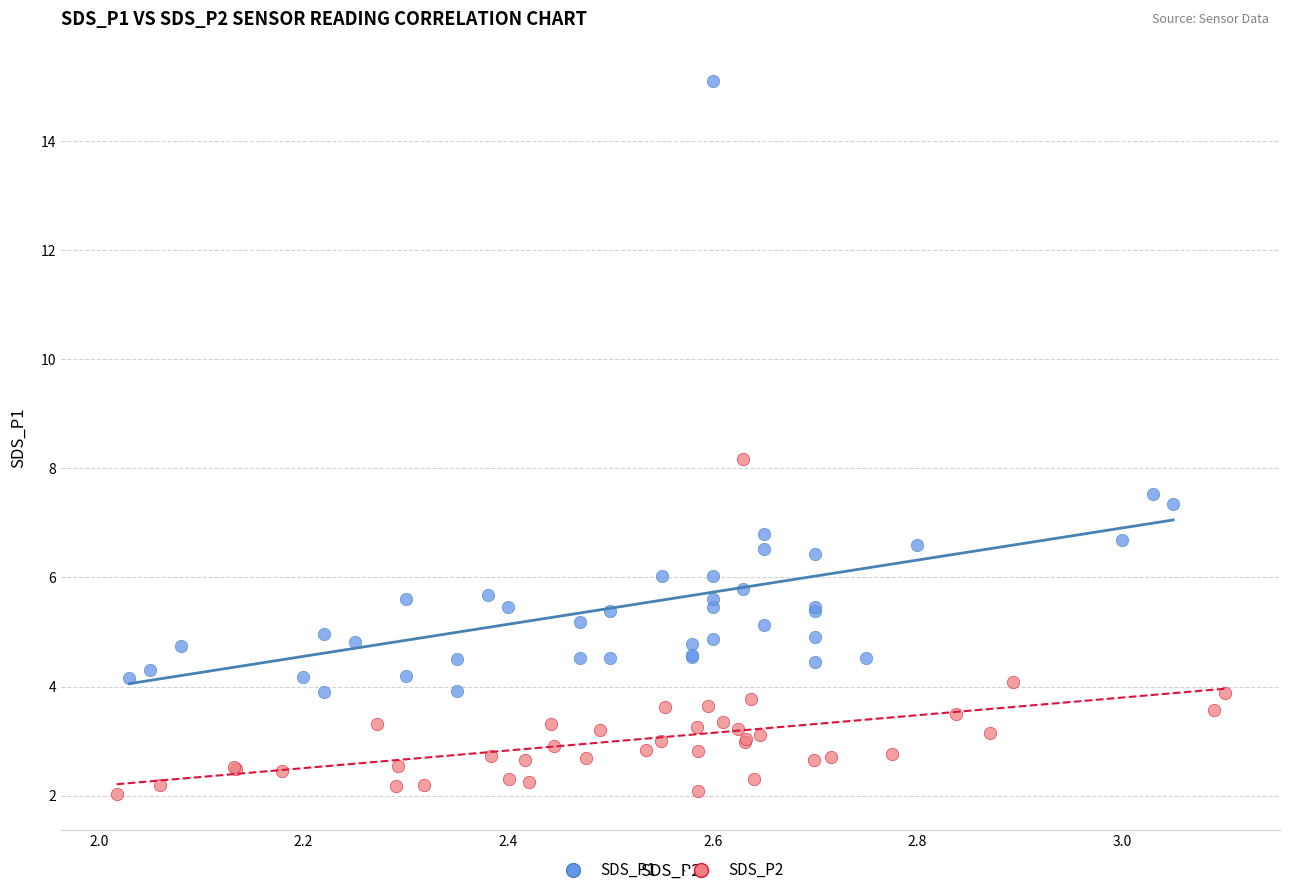

What are all the series names shown in the legend?

SDS_P1, SDS_P2